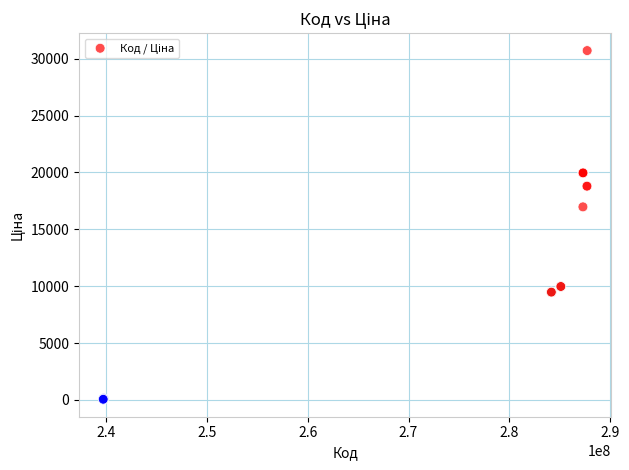

What Y value in the scatter plot is closest to 15387?

16976.3